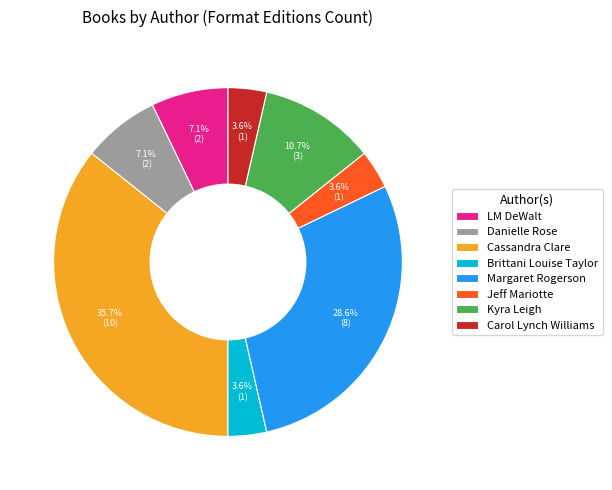

Does Jeff Mariotte represent more than half of the total?

No